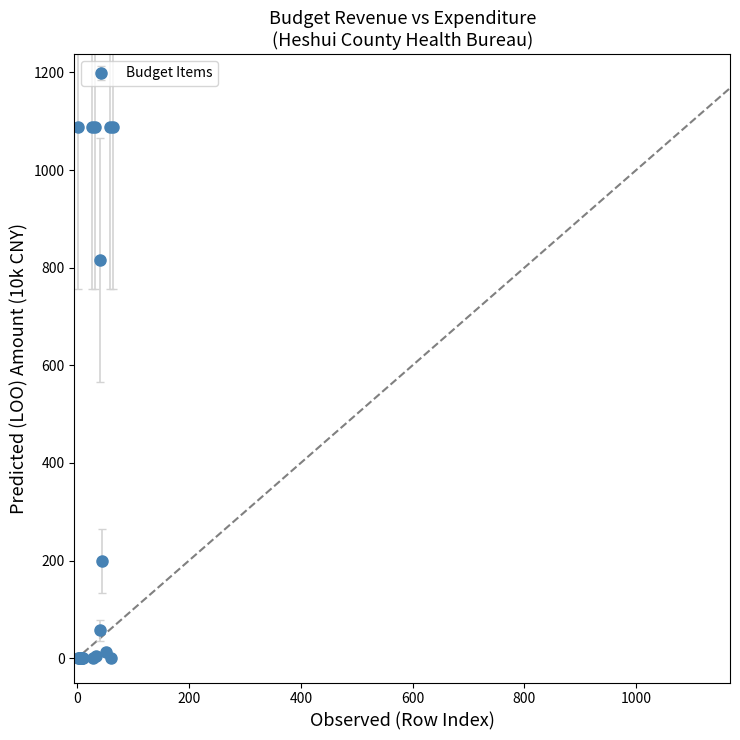

What is the difference between the maximum and minimum values?

1087.9